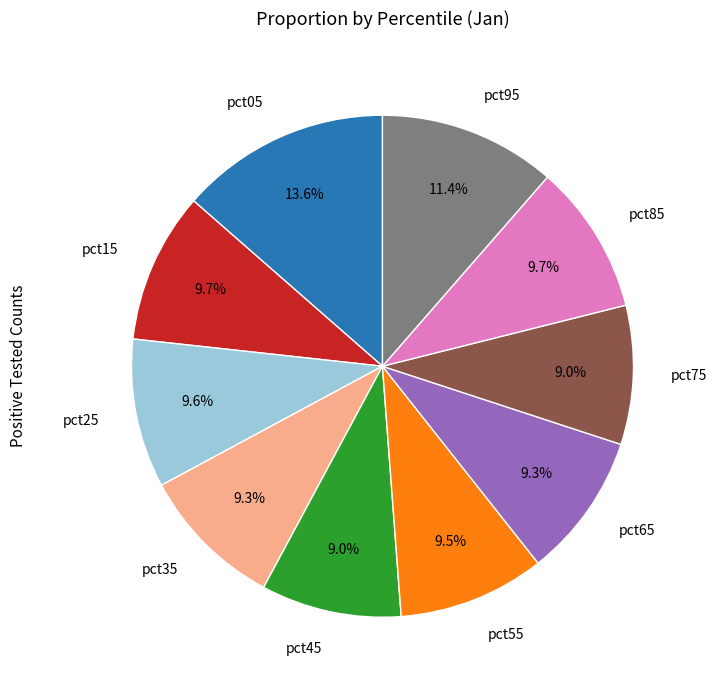

To the nearest percent, what is the average slice percentage?

10%